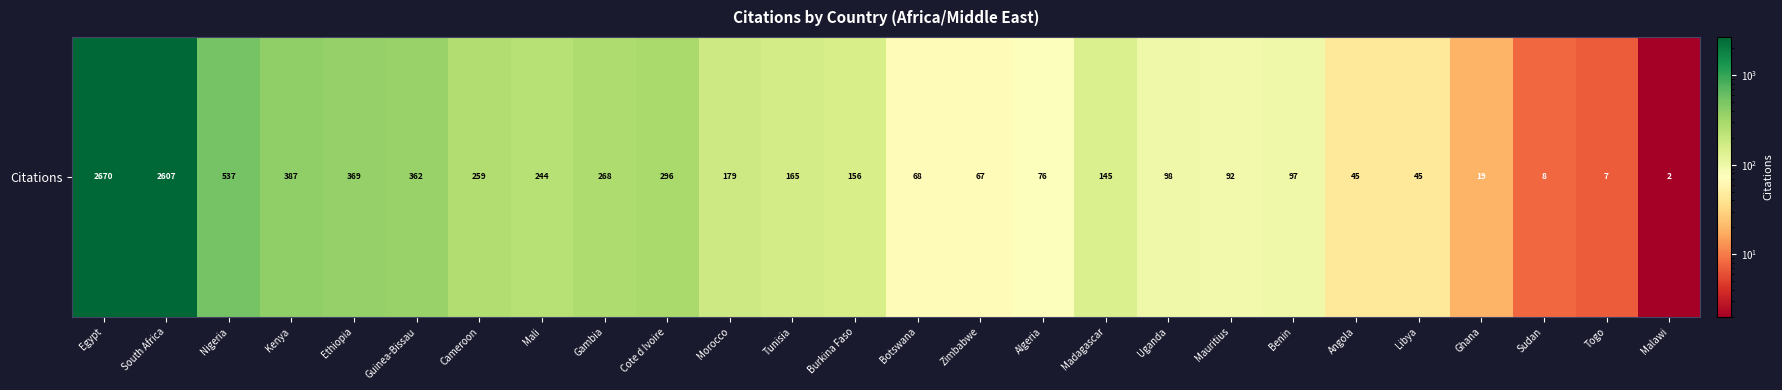

Rank the categories by value from highest to lowest.

Egypt, South Africa, Nigeria, Kenya, Ethiopia, Guinea-Bissau, Cote d Ivoire, Gambia, Cameroon, Mali, Morocco, Tunisia, Burkina Faso, Madagascar, Uganda, Benin, Mauritius, Algeria, Botswana, Zimbabwe, Angola, Libya, Ghana, Sudan, Togo, Malawi